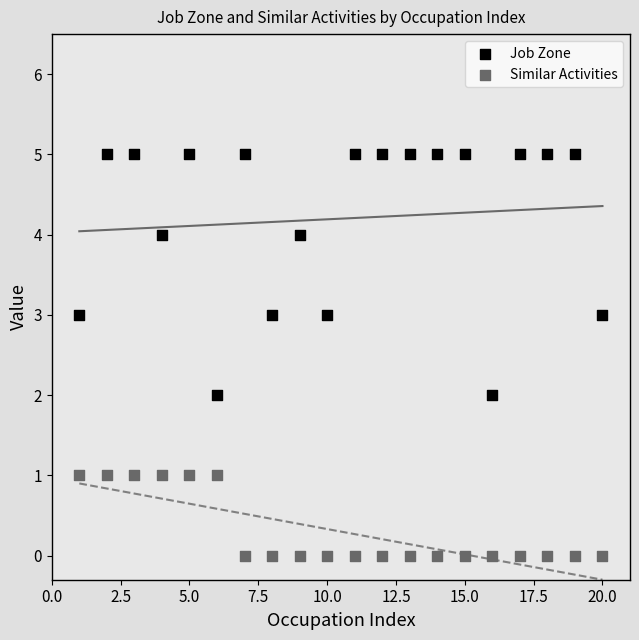

Across all data points, what is the range of X values (max minus min)?

19